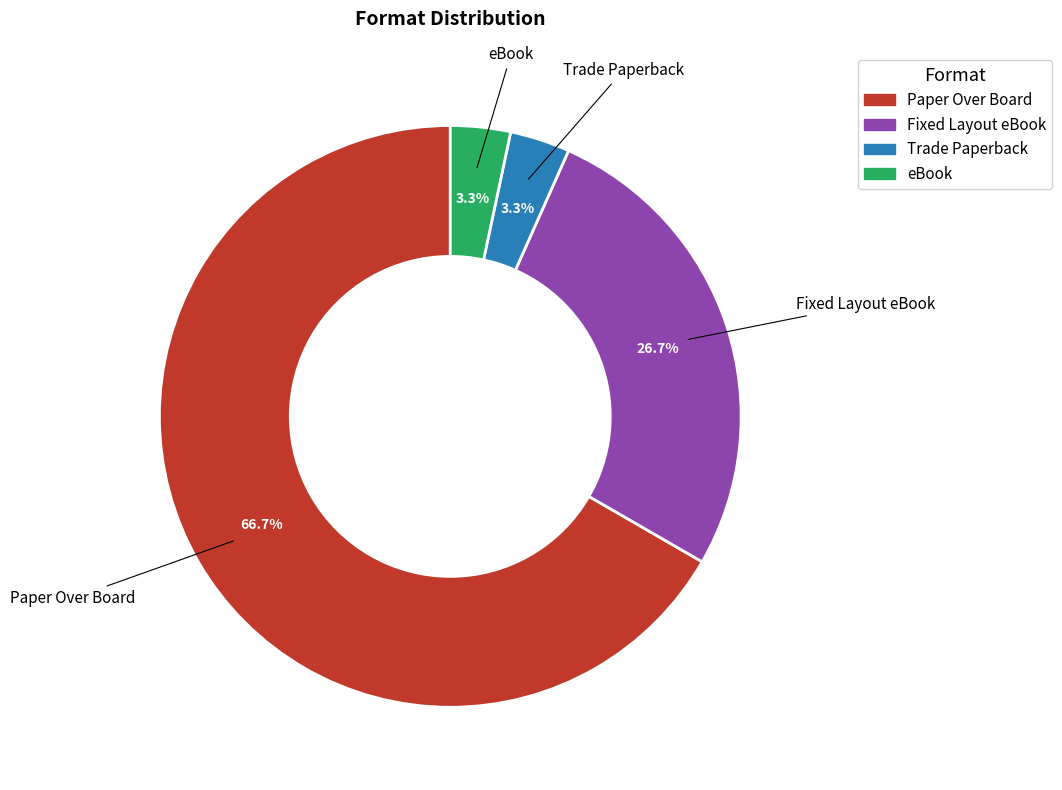

To the nearest percent, what is the average slice percentage?

25%